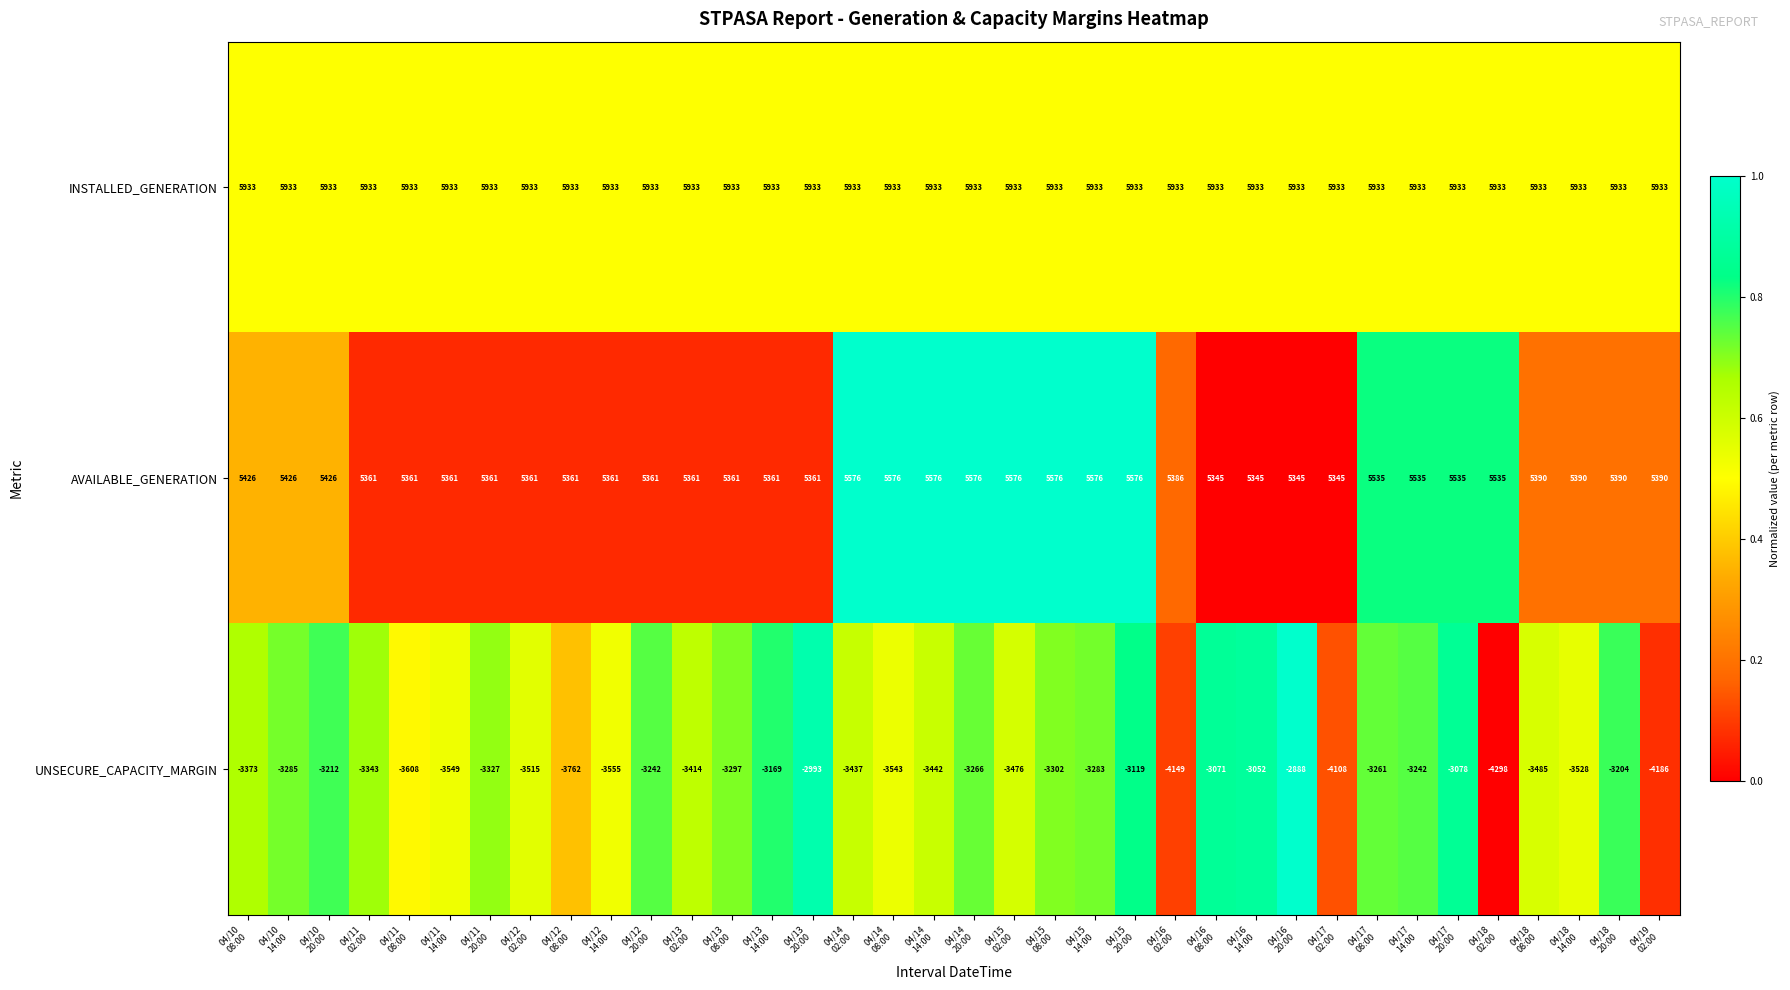

Rank the series by their maximum value, from lowest to highest.

UNSECURE_CAPACITY_MARGIN, AVAILABLE_GENERATION, INSTALLED_GENERATION